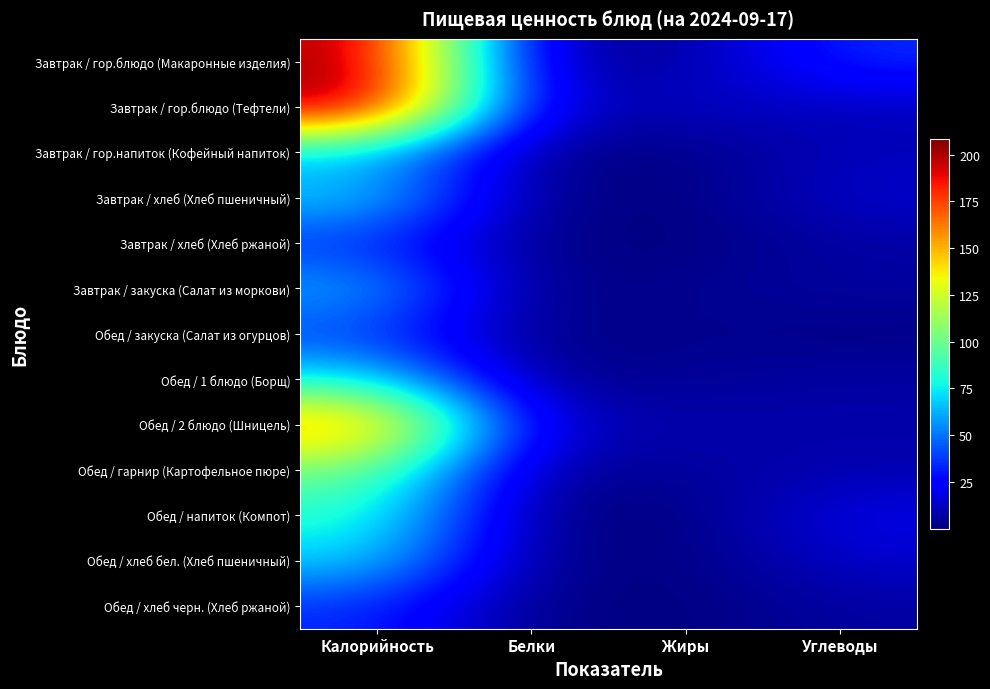

What is the spread (max minus min) of values at Жиры?

13.4